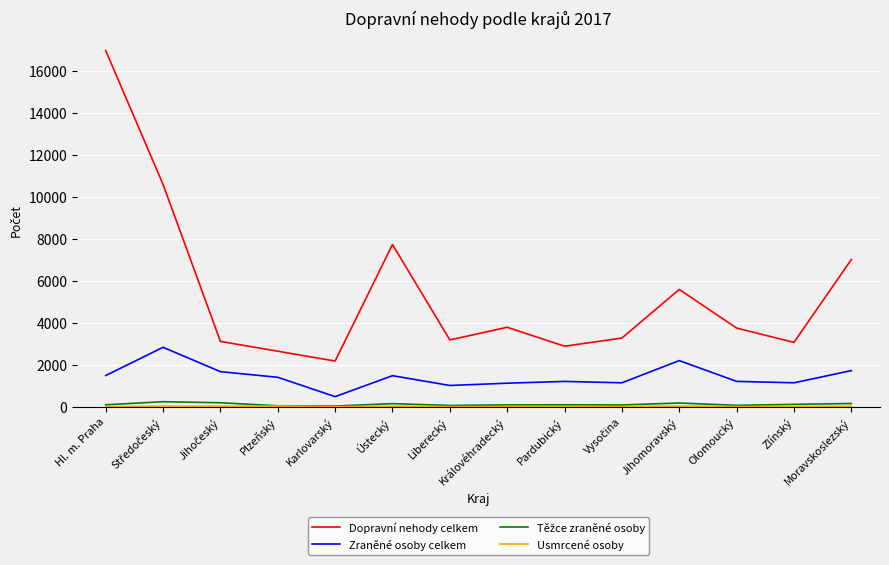

True or false: Dopravní nehody celkem has a value of 3795 at Královéhradecký.

True